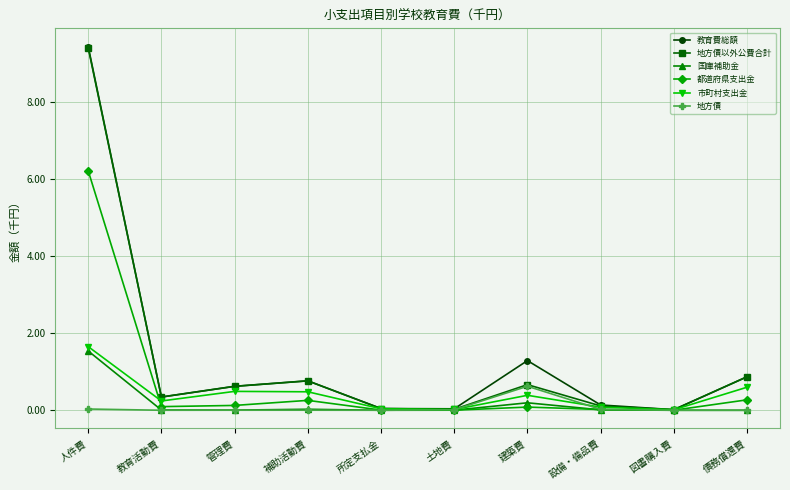

What are all the series names shown in the legend?

教育費総額, 地方債以外公費合計, 国庫補助金, 都道府県支出金, 市町村支出金, 地方債